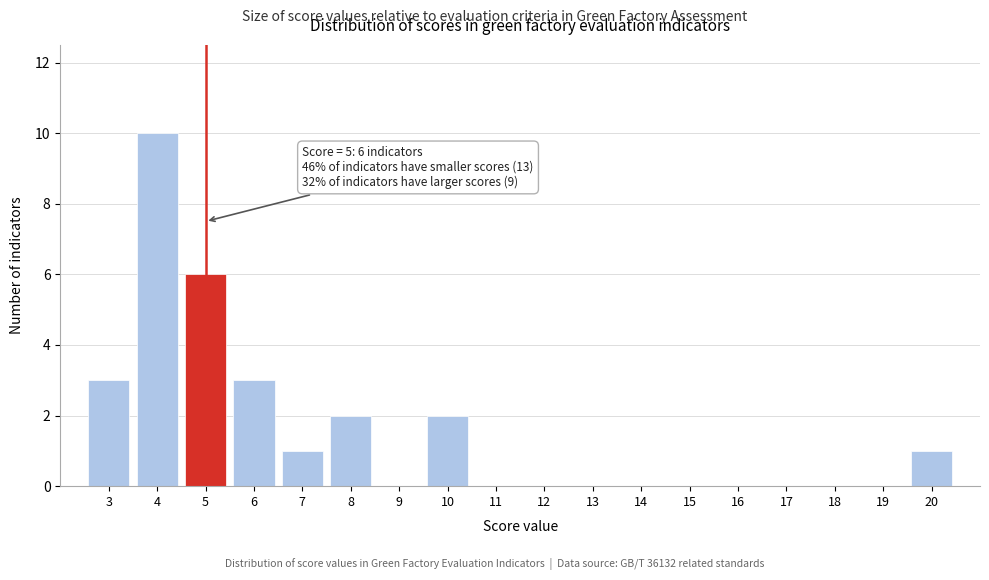

Reading left to right, what are all the values shown in this chart?

3=3	4=10	5=6	6=3	7=1	8=2	9=0	10=2	11=0	12=0	13=0	14=0	15=0	16=0	17=0	18=0	19=0	20=1